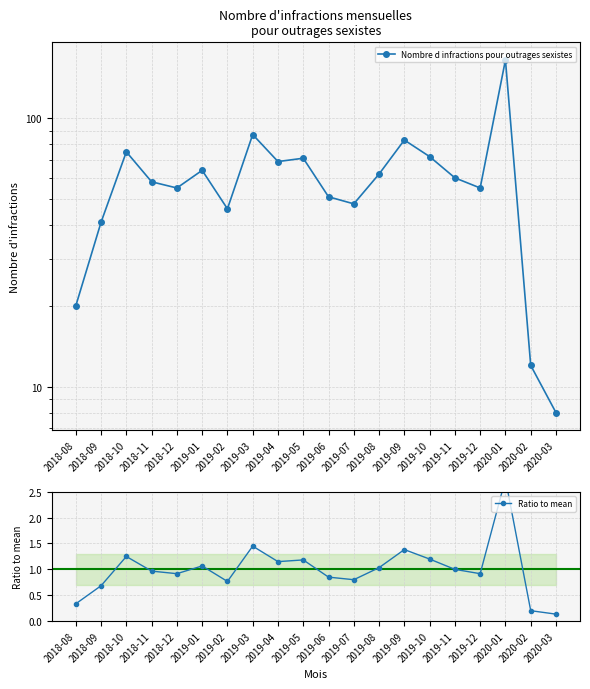

What is the sum of all Ratio to mean values?

20.0